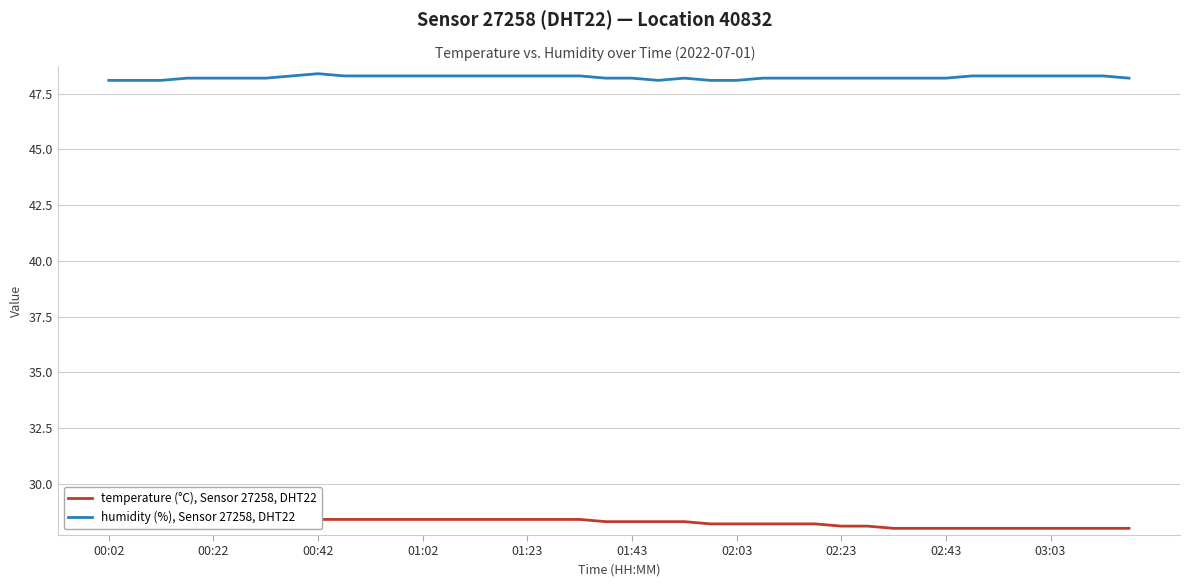

What is the smallest value displayed?

28.0